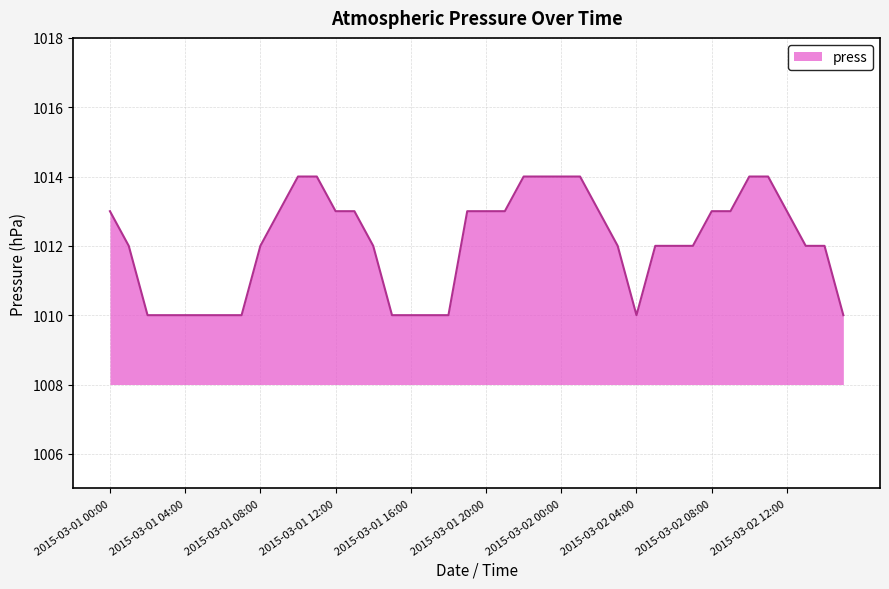

How many categories are shown in the chart?

40